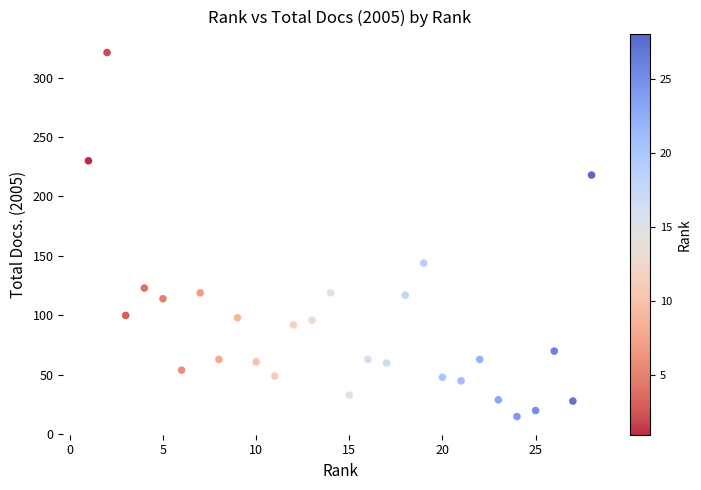

What Y value in the scatter plot is closest to 168?

144